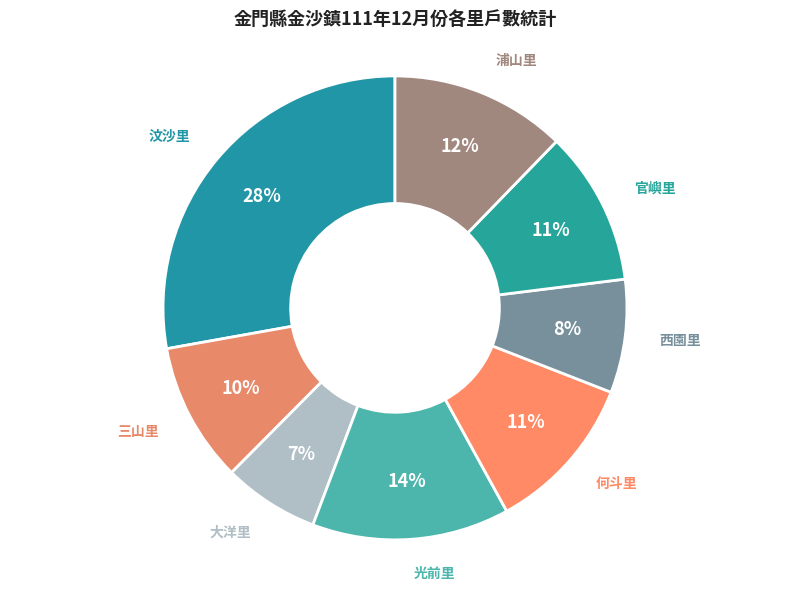

Which has a higher value, 何斗里 or 光前里?

光前里